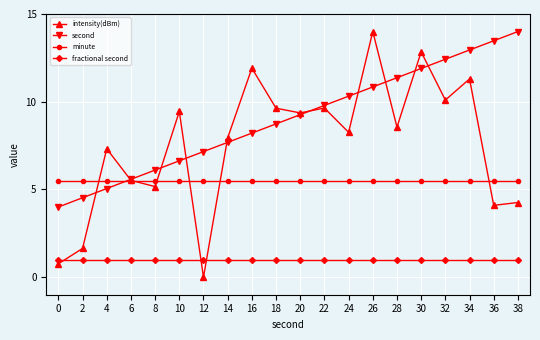

How many lines are shown in the chart?

4